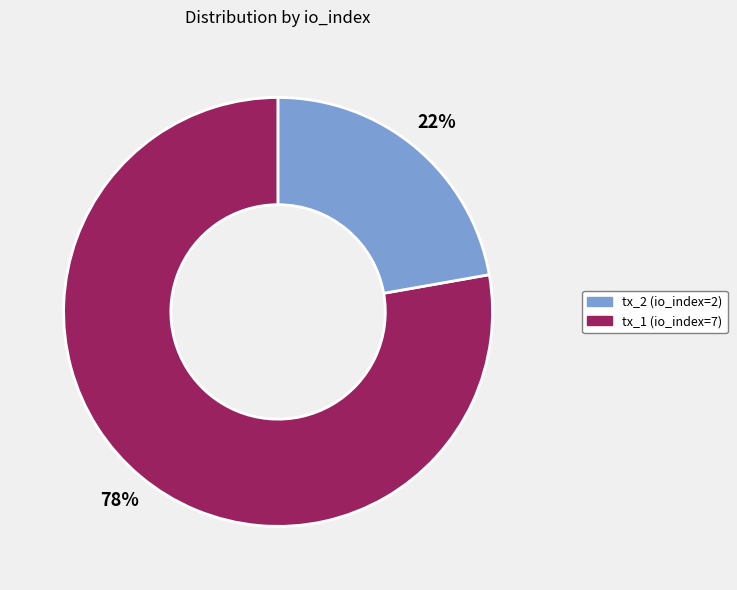

Is there a majority slice in this chart?

Yes